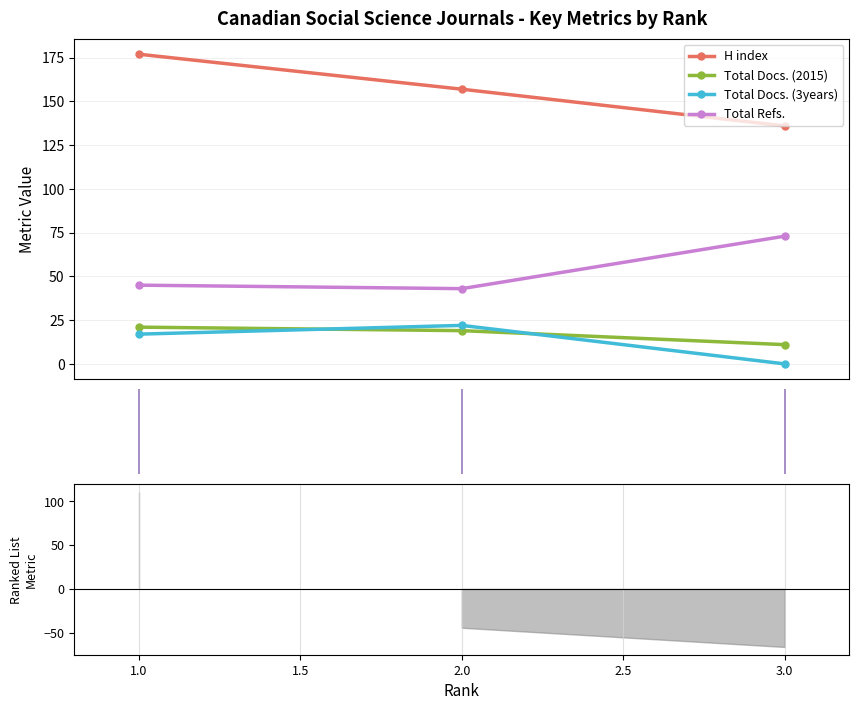

What is the average value of the Total Docs. (3years) series?

13